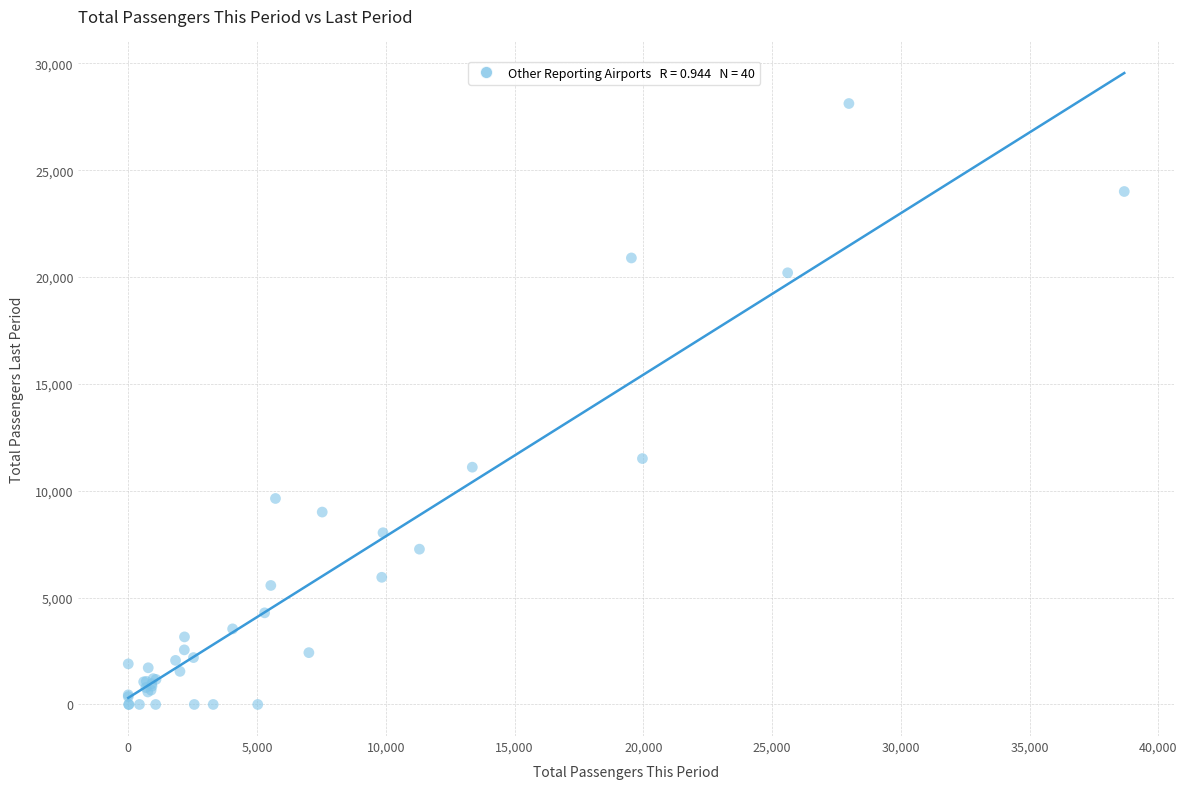

What Y value in the scatter plot is closest to 14059?

11506